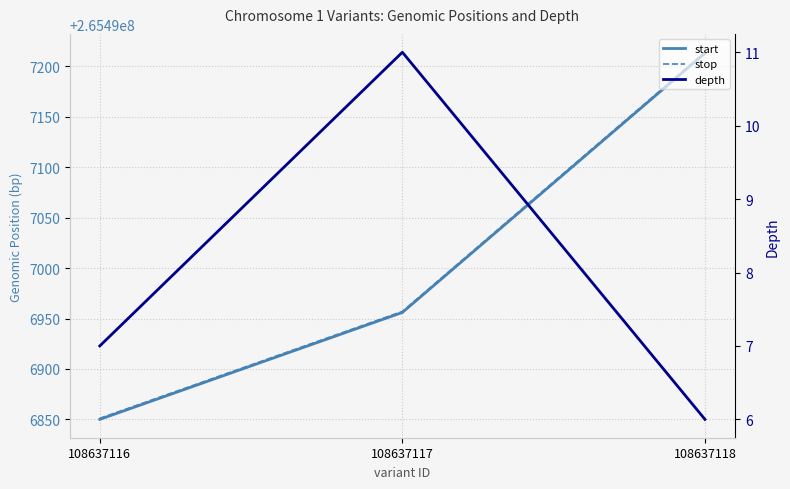

What is the difference between the maximum and minimum values in the depth series?

5